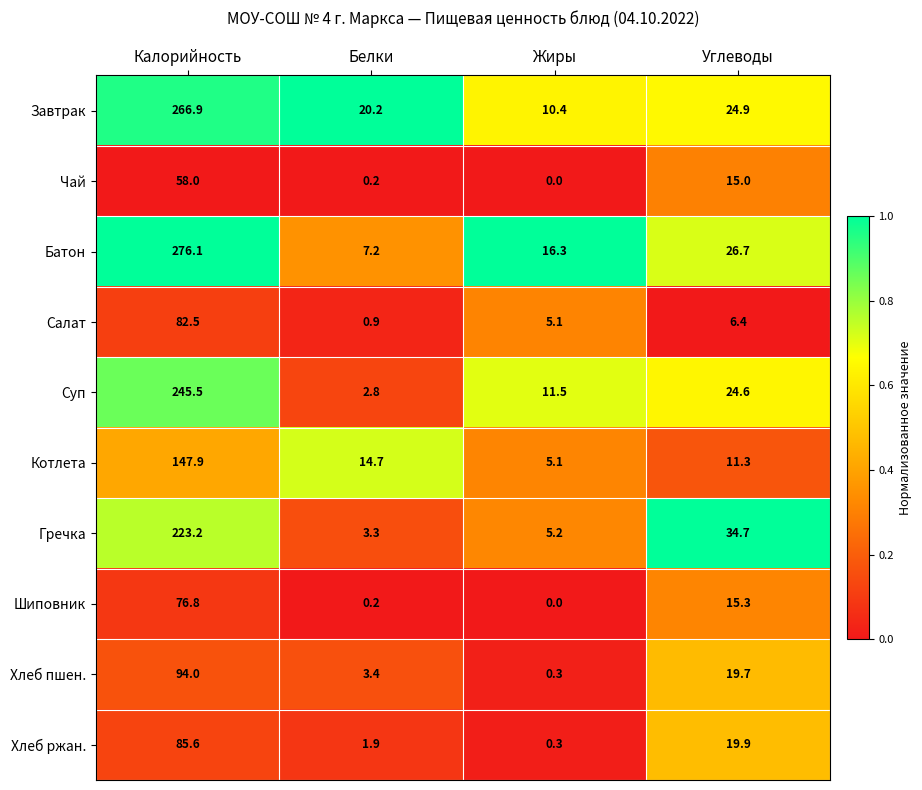

At Углеводы, list the series in order from largest to smallest.

Гречка, Батон, Завтрак, Суп, Хлеб ржан., Хлеб пшен., Шиповник, Чай, Котлета, Салат